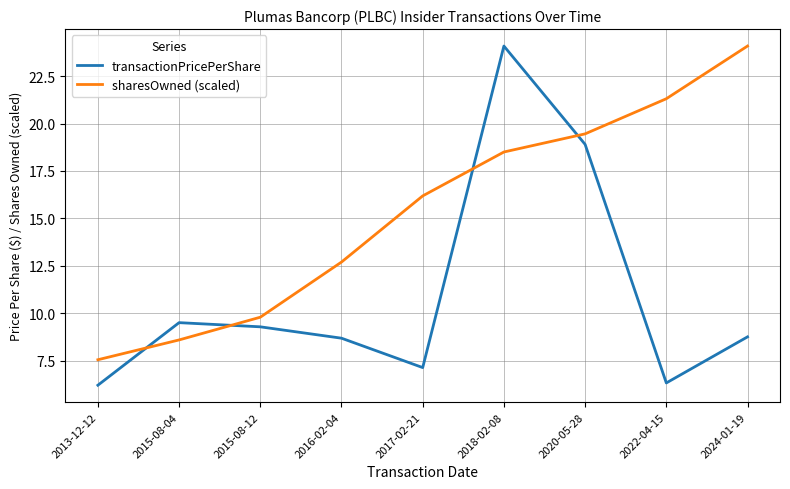

Is the value of sharesOwned (scaled) at 2015-08-12 greater than the value of transactionPricePerShare at 2016-02-04?

Yes